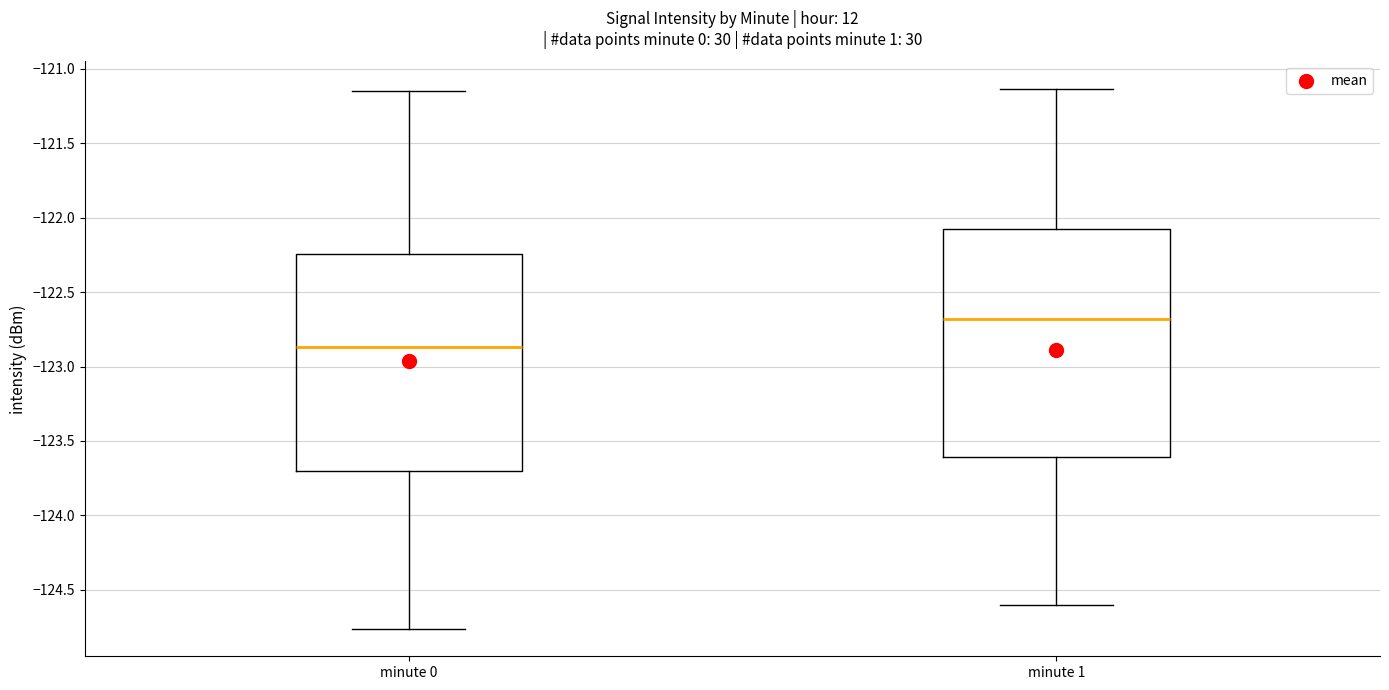

Which box's median line is the lowest?

minute 0